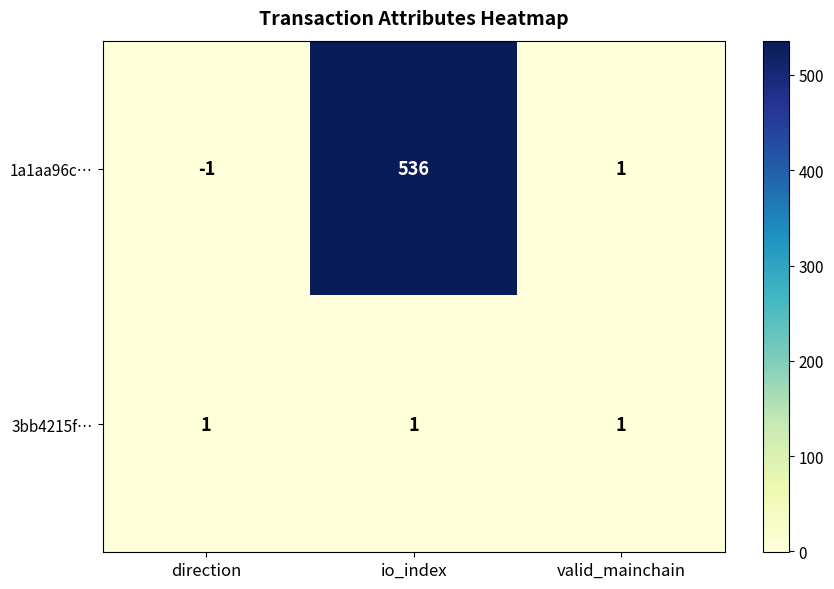

Where does the 1a1aa96c… series first go above 1?

io_index